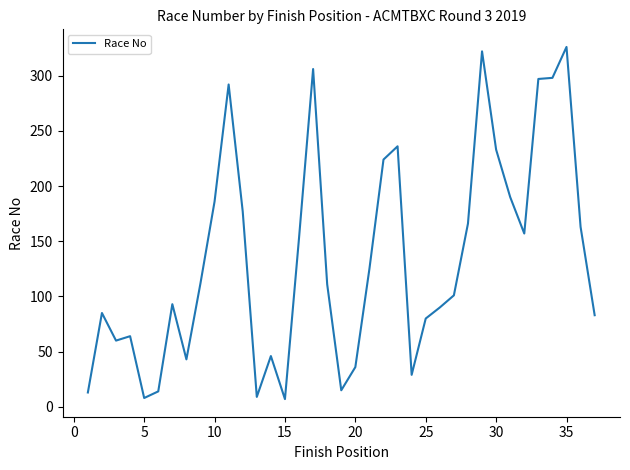

What is the smallest value displayed?

7